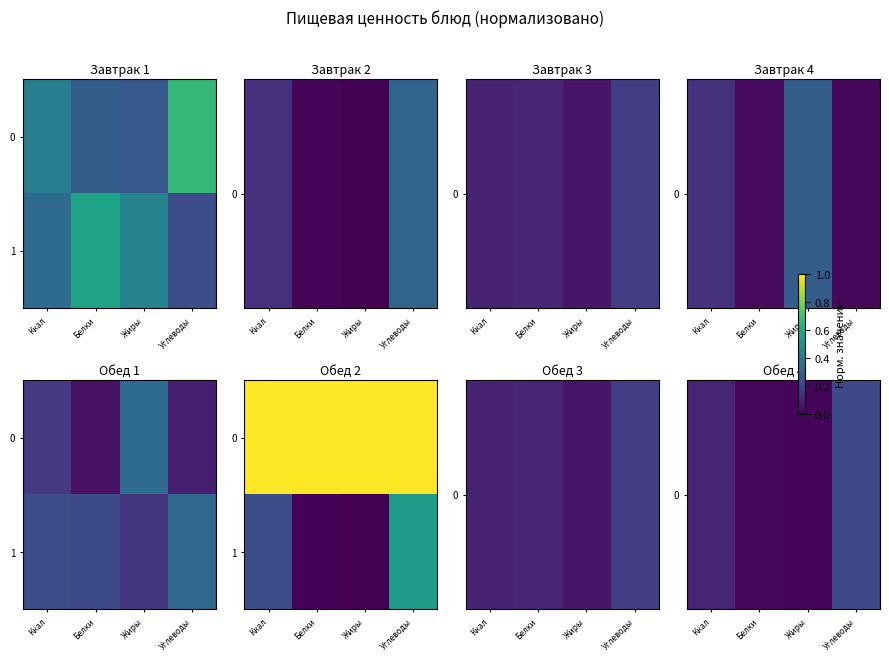

What is the total value across all series at Углеводы?

0.8